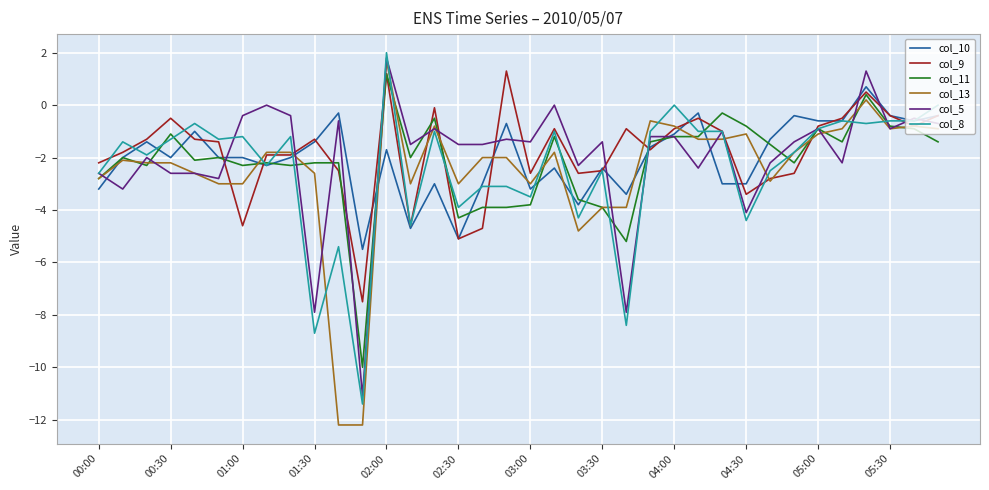

What is the smallest value displayed?

-12.2